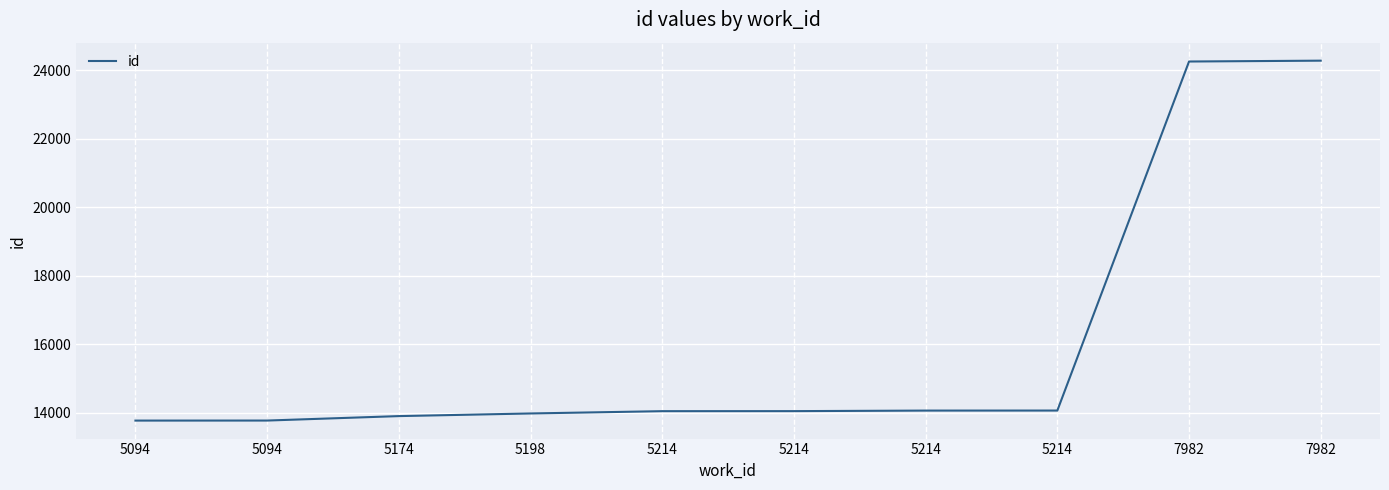

How many lines are shown in the chart?

1